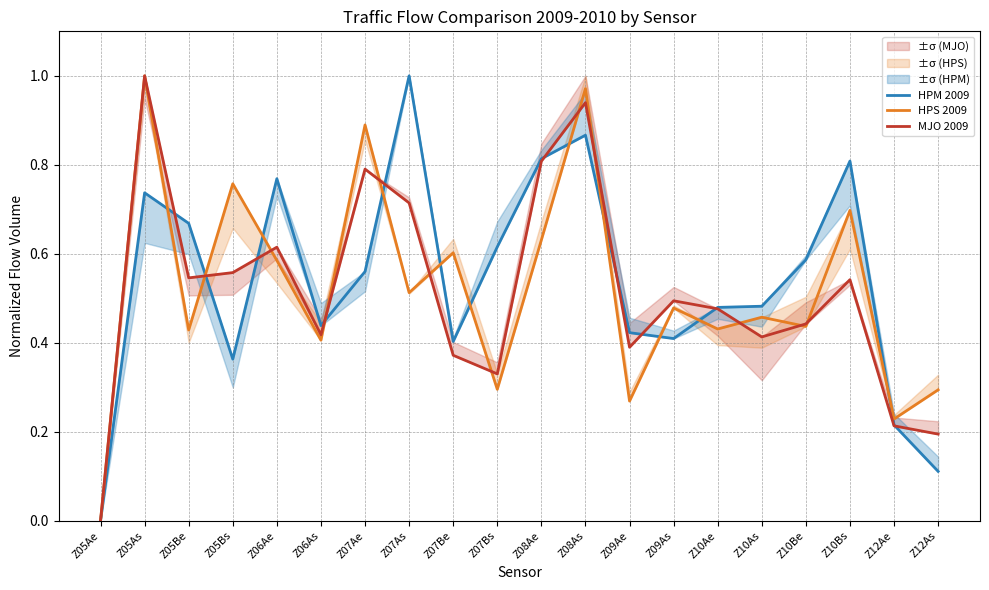

What is the sum of the HPS 2009 values at Z07Bs and Z08As?

1.3